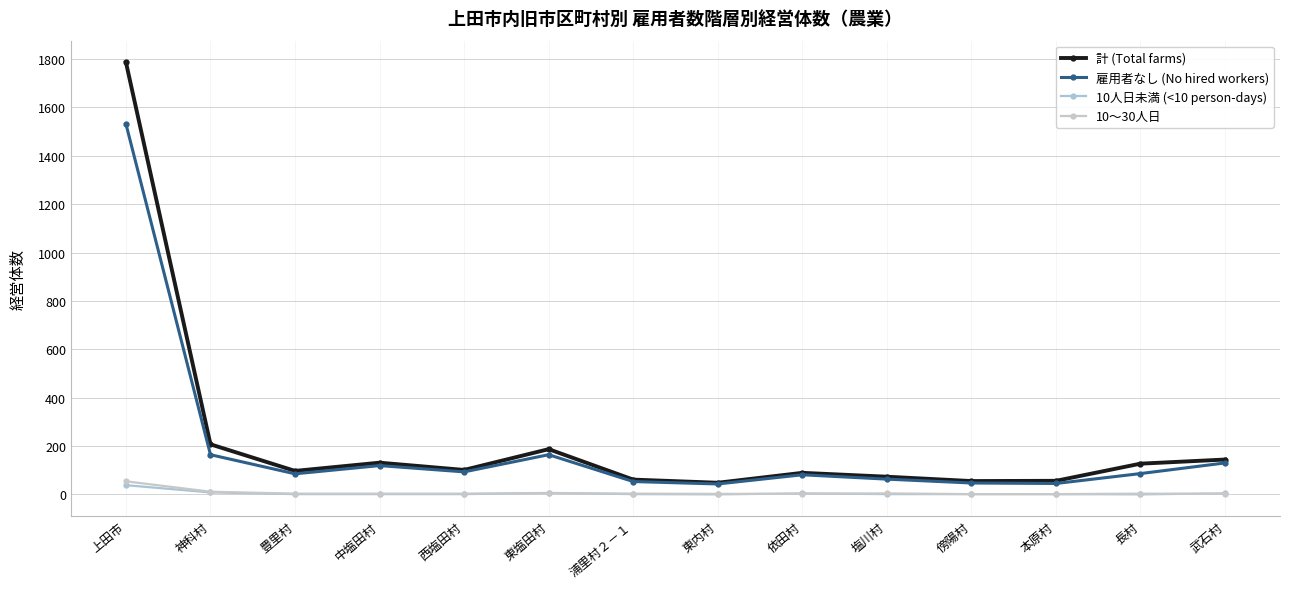

Reading left to right, transcribe all the data shown in this chart.

計 (Total farms): 上田市=1787	神科村=207	豊里村=97	中塩田村=131	西塩田村=101	東塩田村=187	浦里村２－１=61	東内村=48	依田村=89	塩川村=73	傍陽村=55	本原村=56	長村=127	武石村=144
雇用者なし (No hired workers): 上田市=1532	神科村=164	豊里村=85	中塩田村=119	西塩田村=93	東塩田村=164	浦里村２－１=53	東内村=43	依田村=81	塩川村=63	傍陽村=47	本原村=45	長村=86	武石村=130
10人日未満 (<10 person-days): 上田市=38	神科村=8	豊里村=1	中塩田村=1	西塩田村=1	東塩田村=6	浦里村２－１=1	東内村=0	依田村=4	塩川村=1	傍陽村=1	本原村=1	長村=0	武石村=4
10～30人日: 上田市=54	神科村=11	豊里村=3	中塩田村=3	西塩田村=3	東塩田村=5	浦里村２－１=3	東内村=2	依田村=2	塩川村=4	傍陽村=1	本原村=1	長村=3	武石村=2